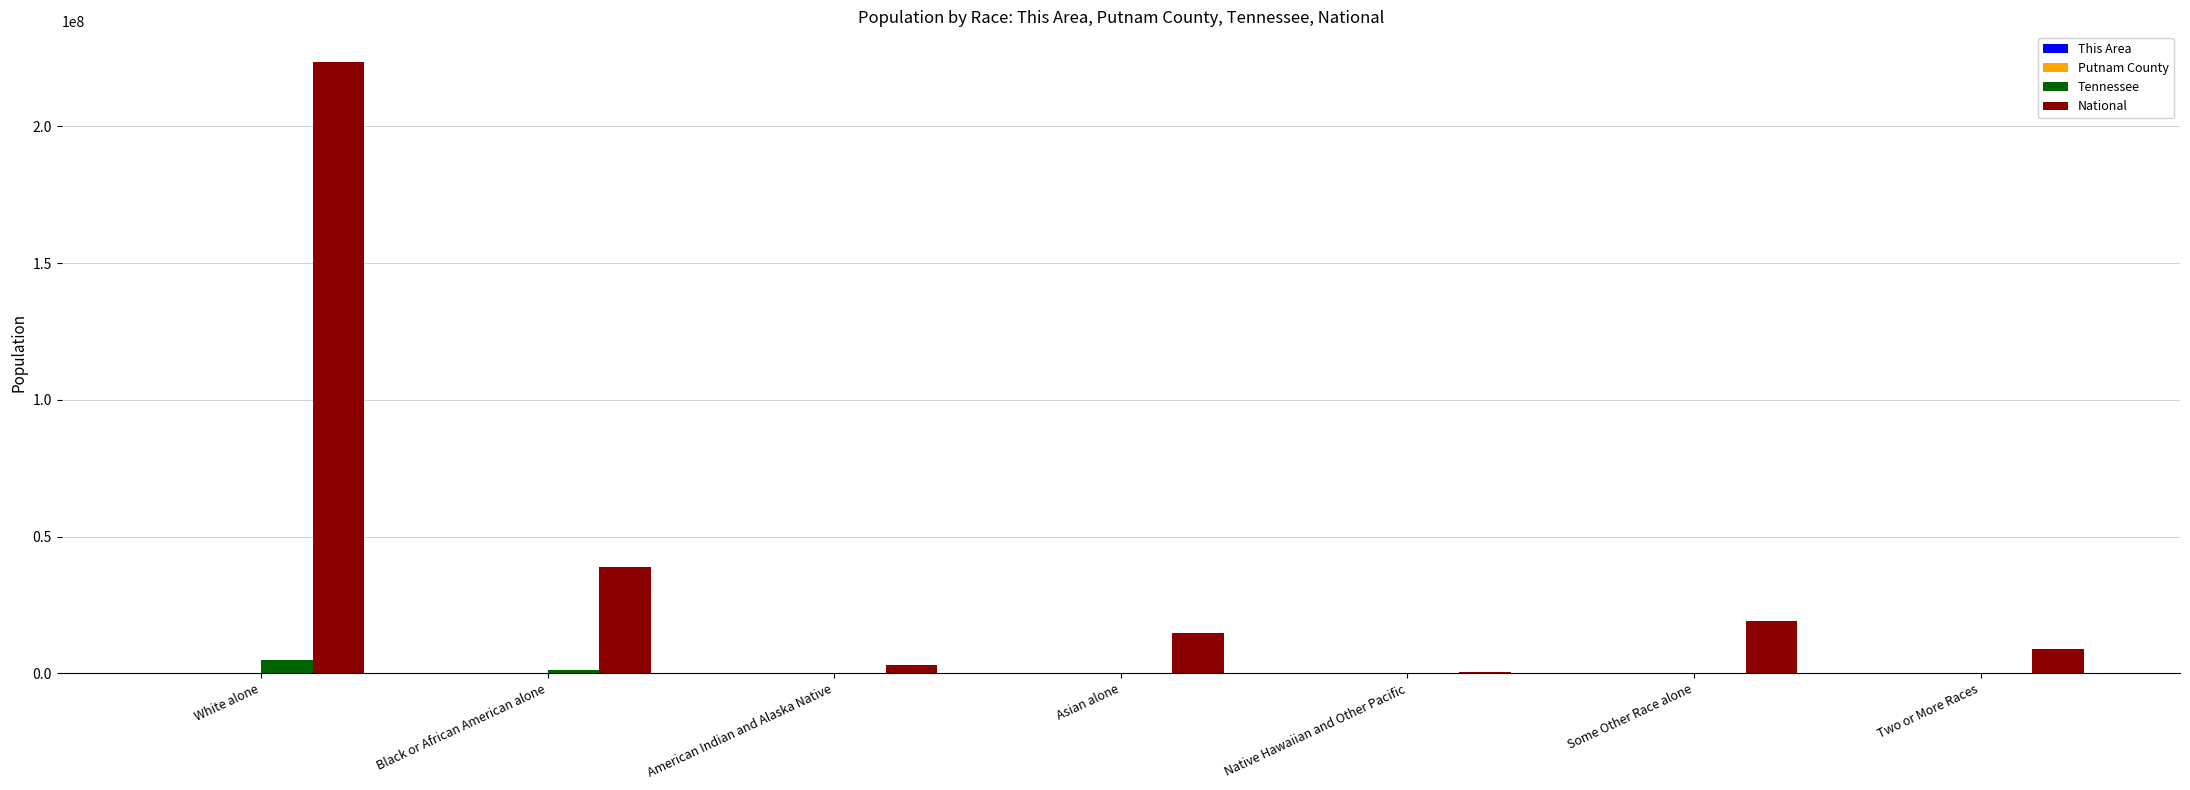

Which series has the largest total across all categories?

National